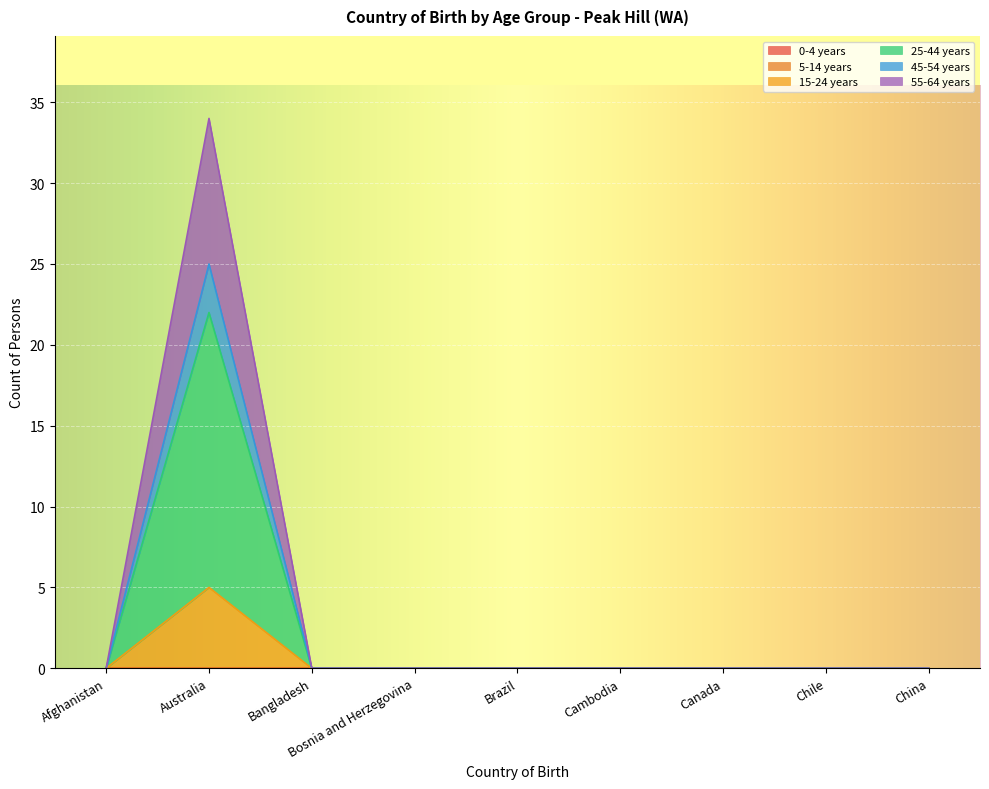

What is the greatest value displayed?

34